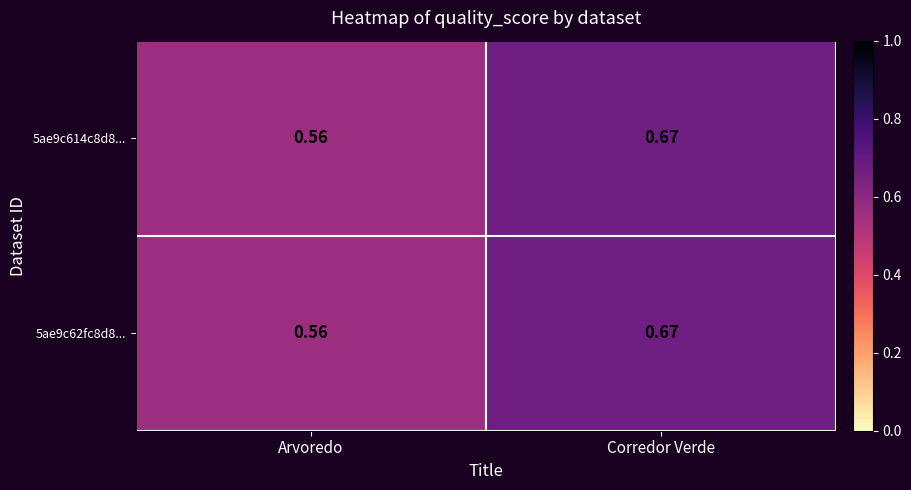

At which category does the chart reach its peak across all series?

Corredor Verde